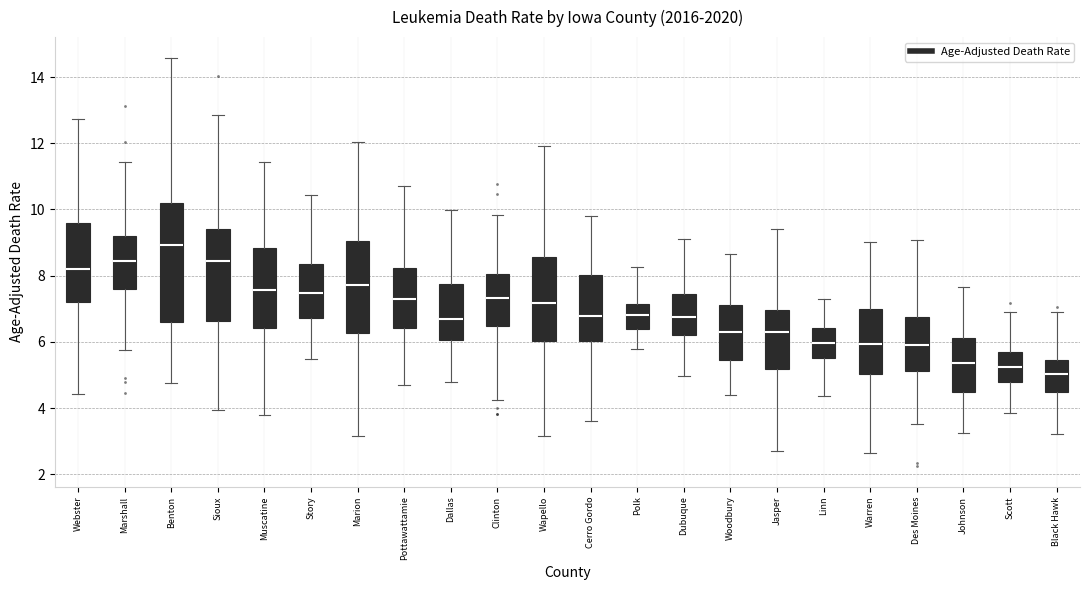

Reading left to right, read every box against the y-axis: the position of its median line, the range the box covers, and the ends of its whiskers. The values are not printed on the chart, so give them approximately, as read against the axis.

Webster: median 8.2, box 7.2 to 9.6, whiskers 4.4 to 12.8
Marshall: median 8.4, box 7.6 to 9.2, whiskers 5.8 to 11.4
Benton: median 9.0, box 6.6 to 10.2, whiskers 4.8 to 14.6
Sioux: median 8.4, box 6.6 to 9.4, whiskers 4.0 to 12.8
Muscatine: median 7.6, box 6.4 to 8.8, whiskers 3.8 to 11.4
Story: median 7.4, box 6.8 to 8.4, whiskers 5.4 to 10.4
Marion: median 7.8, box 6.2 to 9.0, whiskers 3.2 to 12.0
Pottawattamie: median 7.4, box 6.4 to 8.2, whiskers 4.8 to 10.8
Dallas: median 6.6, box 6.0 to 7.8, whiskers 4.8 to 10.0
Clinton: median 7.4, box 6.4 to 8.0, whiskers 4.2 to 9.8
Wapello: median 7.2, box 6.0 to 8.6, whiskers 3.2 to 12.0
Cerro Gordo: median 6.8, box 6.0 to 8.0, whiskers 3.6 to 9.8
Polk: median 6.8, box 6.4 to 7.2, whiskers 5.8 to 8.2
Dubuque: median 6.8, box 6.2 to 7.4, whiskers 5.0 to 9.2
Woodbury: median 6.4, box 5.4 to 7.2, whiskers 4.4 to 8.6
Jasper: median 6.4, box 5.2 to 7.0, whiskers 2.8 to 9.4
Linn: median 6.0, box 5.6 to 6.4, whiskers 4.4 to 7.4
Warren: median 6.0, box 5.0 to 7.0, whiskers 2.6 to 9.0
Des Moines: median 5.8, box 5.2 to 6.8, whiskers 3.6 to 9.0
Johnson: median 5.4, box 4.4 to 6.2, whiskers 3.2 to 7.6
Scott: median 5.2, box 4.8 to 5.6, whiskers 3.8 to 7.0
Black Hawk: median 5.0, box 4.4 to 5.4, whiskers 3.2 to 7.0